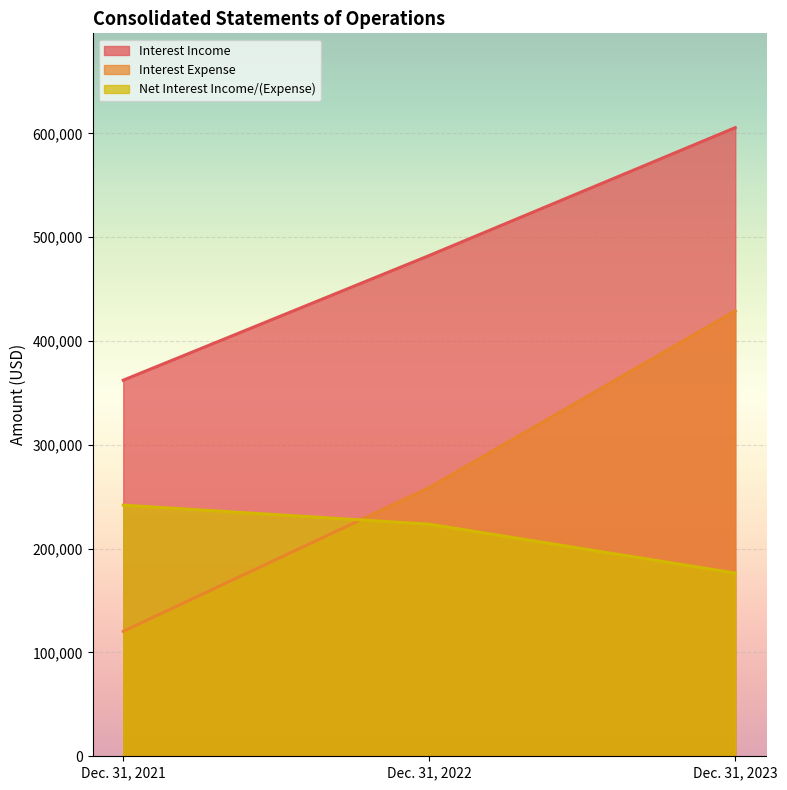

Which series changed the most between Dec. 31, 2021 and Dec. 31, 2023?

Interest Expense